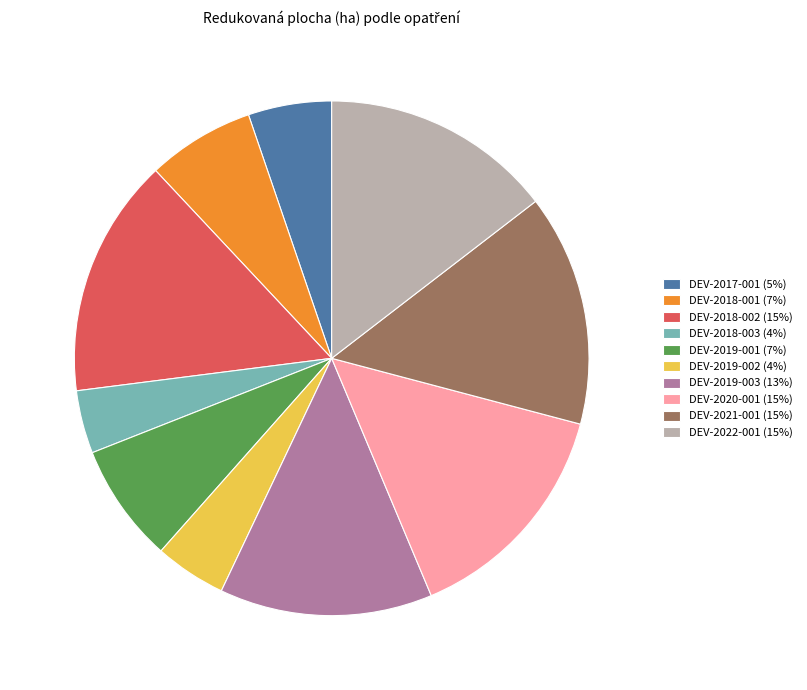

True or false: DEV-2018-002 (15%) accounts for 27% of the total.

False